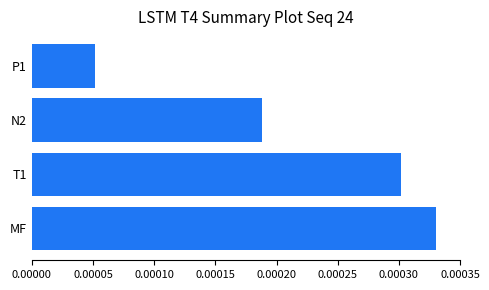

Rank the categories by value from highest to lowest.

MF, T1, N2, P1